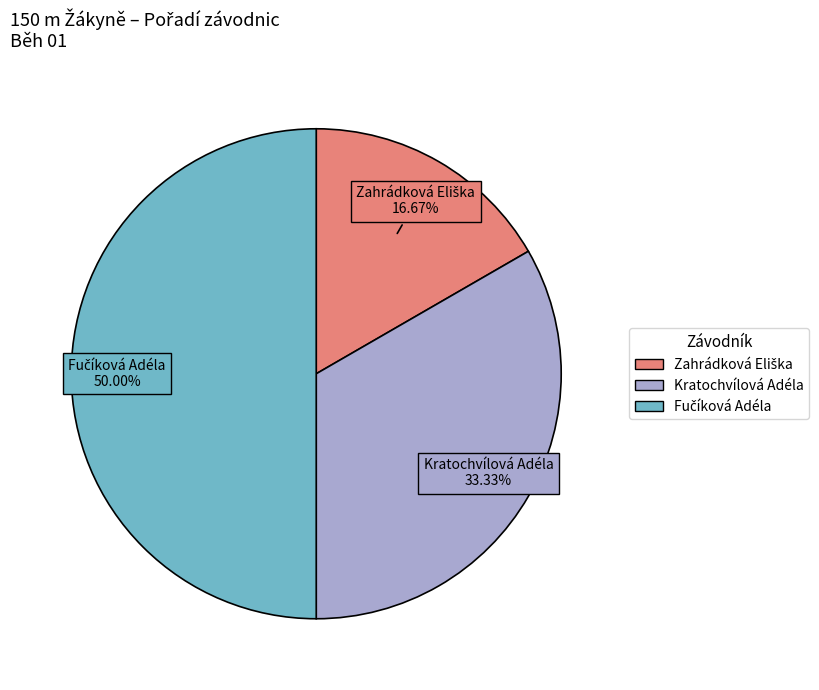

Is Kratochvílová Adéla the majority of the pie?

No